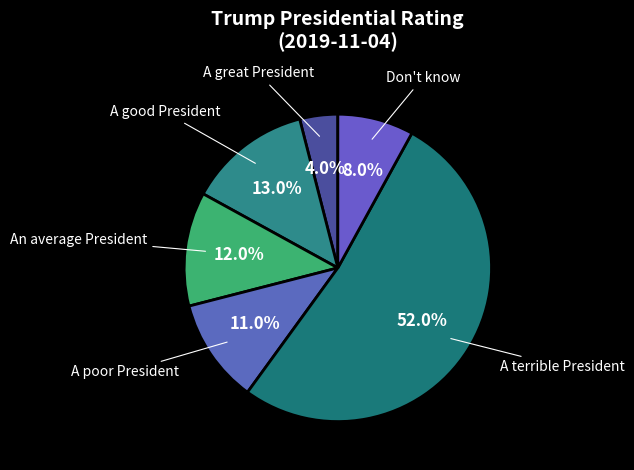

Rank the categories by value from highest to lowest.

A terrible President, A good President, An average President, A poor President, Don't know, A great President